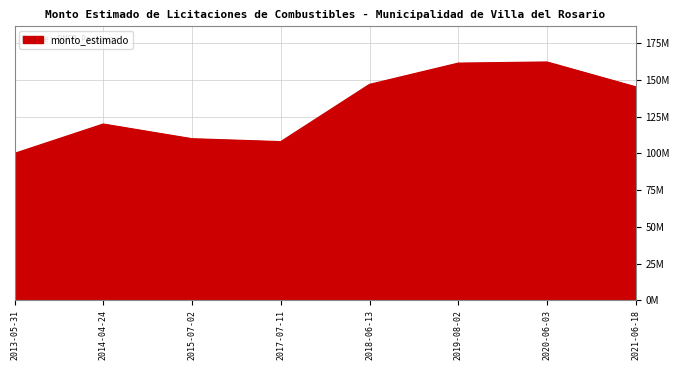

What is the change in value from 2013-05-31 to 2014-04-24?

+20003800